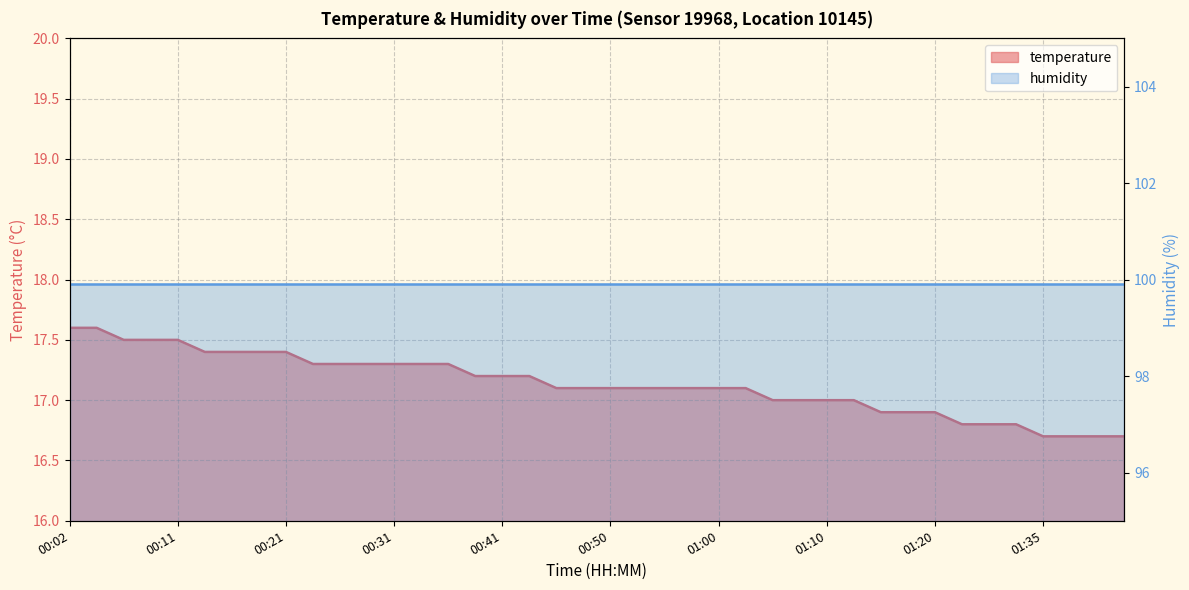

At which category does the chart reach its minimum across all series?

01:35